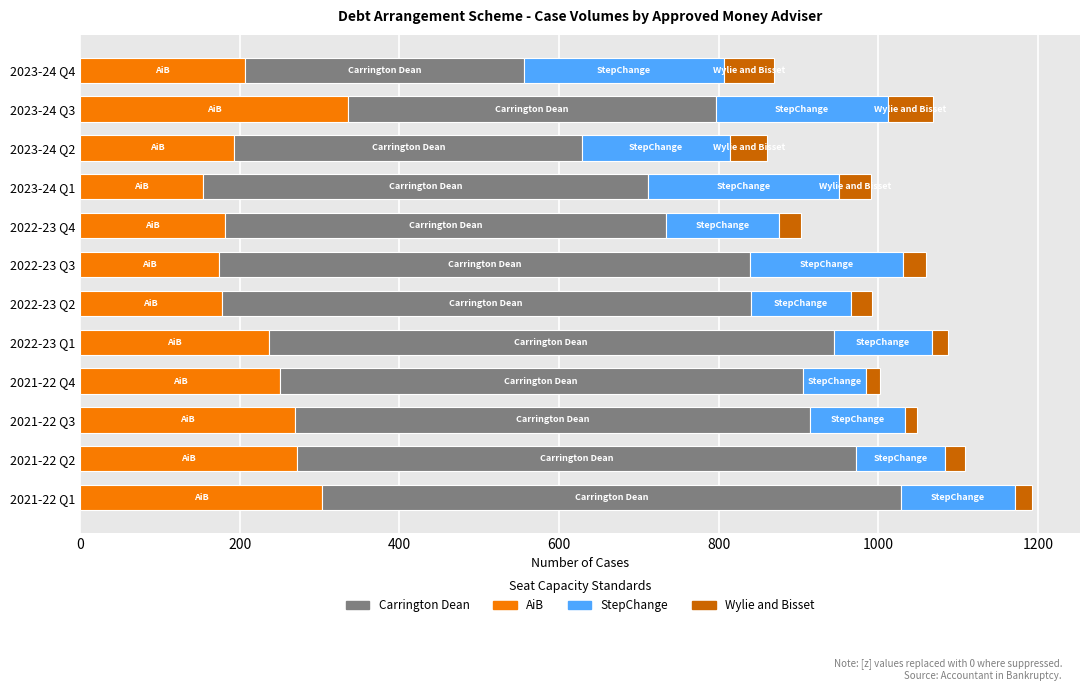

What is the sum of all AiB values?

2752